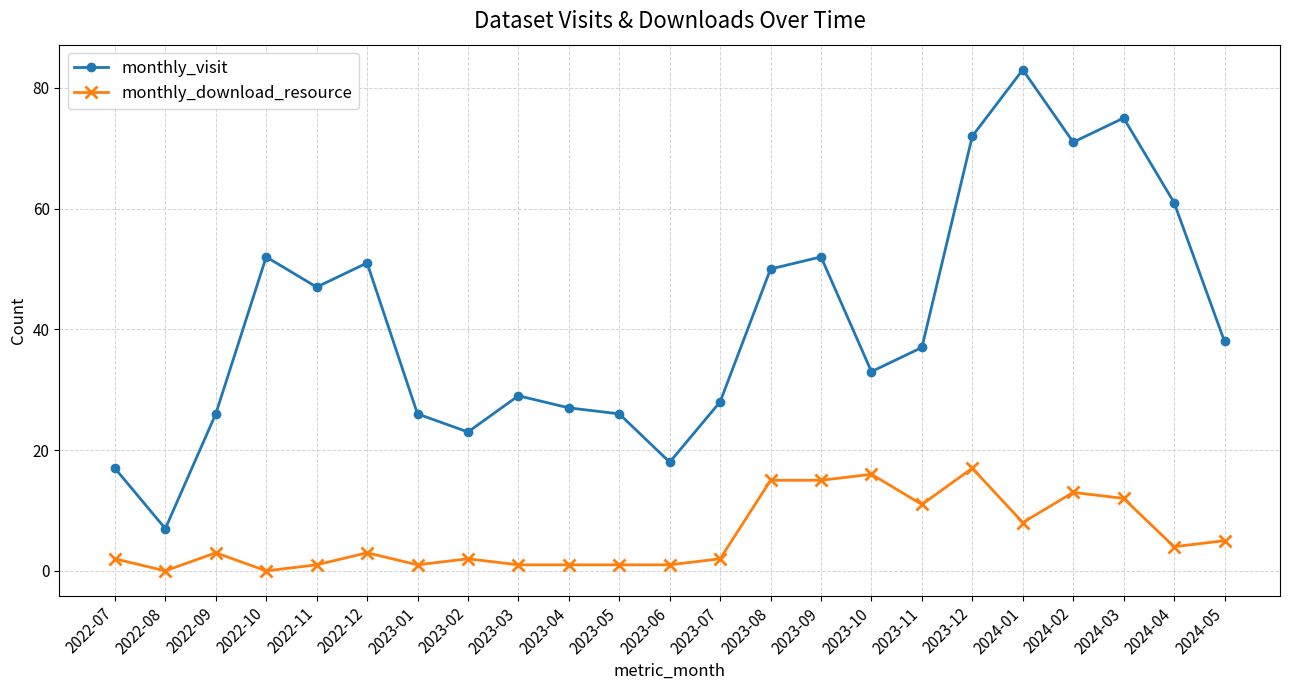

What is the label of the 13th point from the right?

2023-05